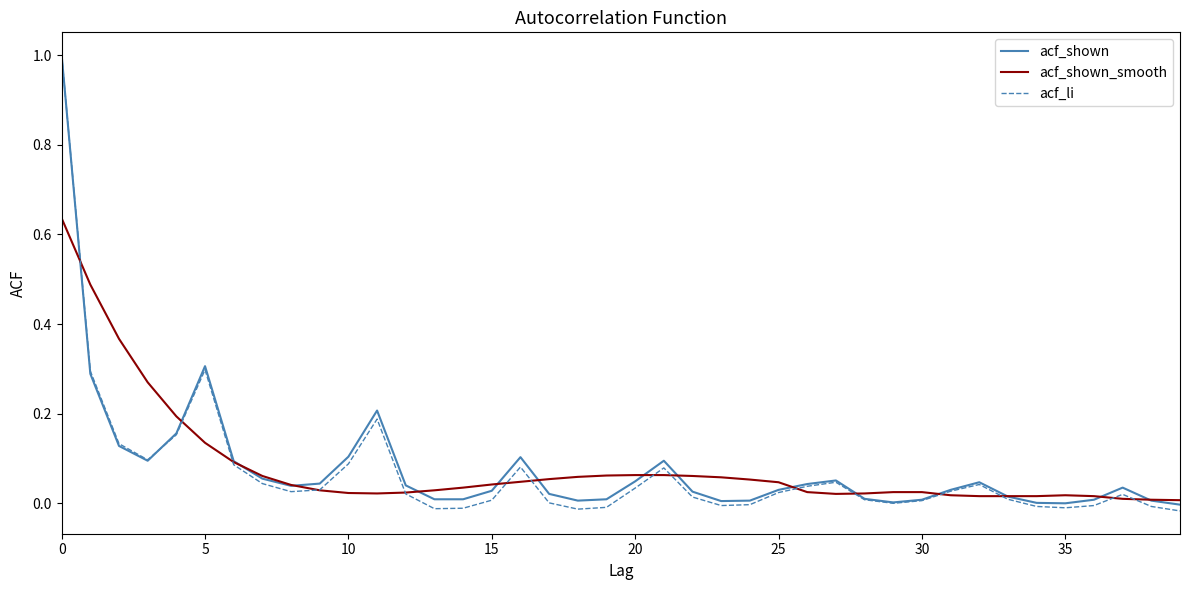

What is the maximum value shown in the chart?

1.0